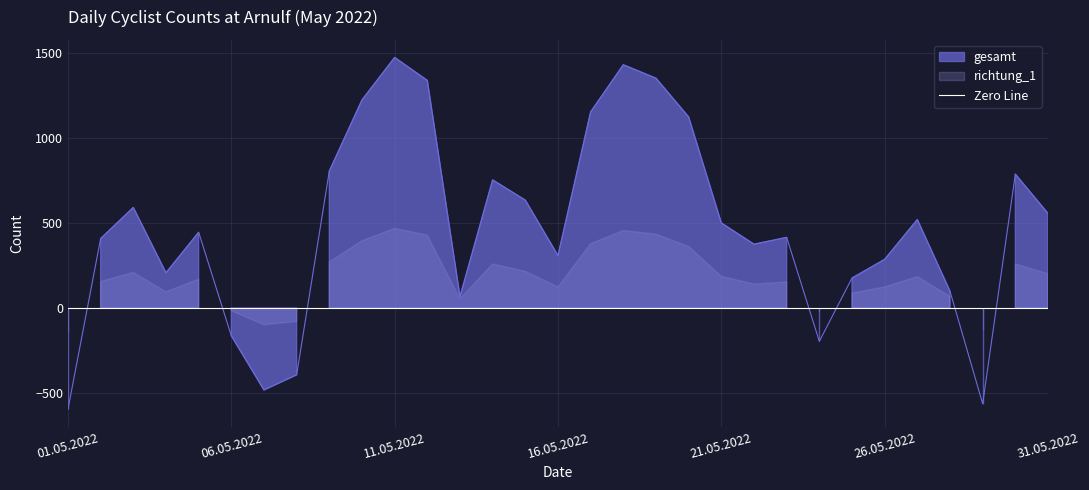

Which has a higher value, 30.05.2022 or 25.05.2022?

30.05.2022